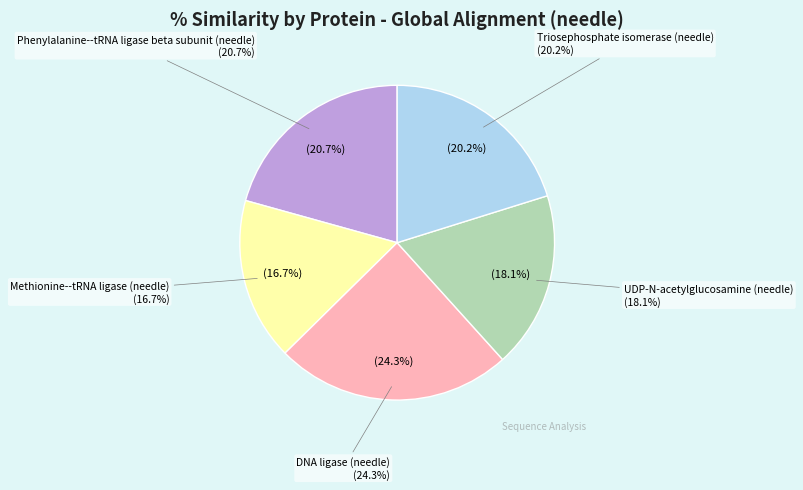

Which category has the biggest portion of the pie?

DNA ligase (needle)